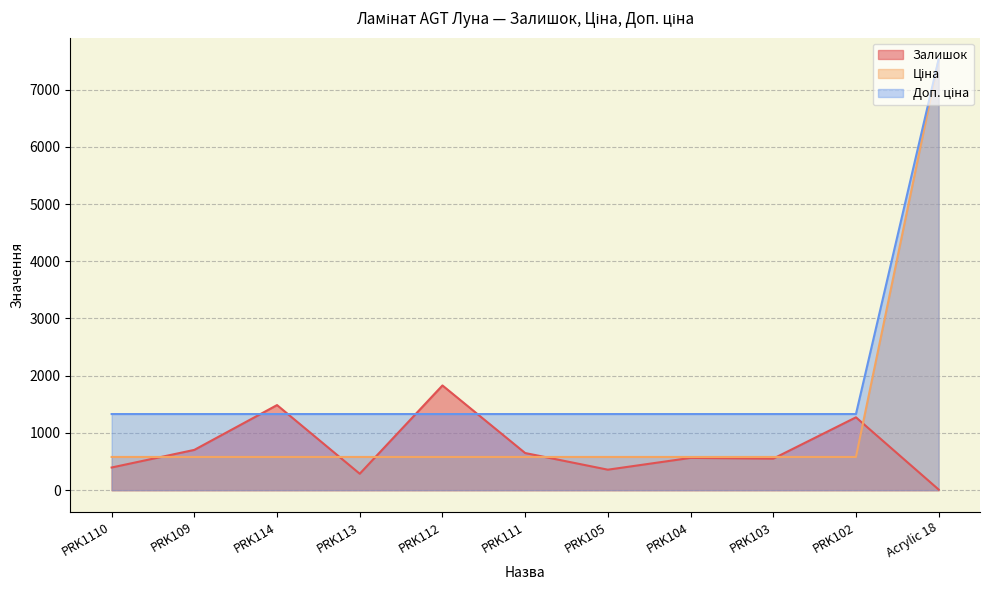

Rank the series by their average value, from highest to lowest.

Доп. ціна, Ціна, Залишок